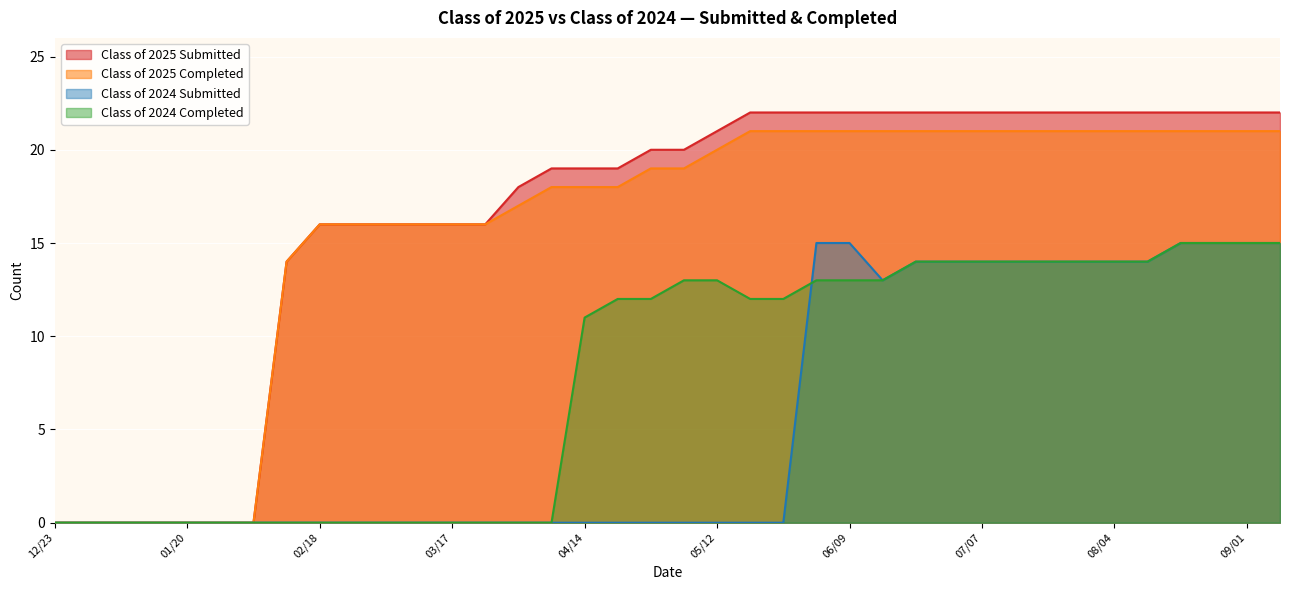

What are all the series names shown in the legend?

Class of 2025 Submitted, Class of 2025 Completed, Class of 2024 Submitted, Class of 2024 Completed